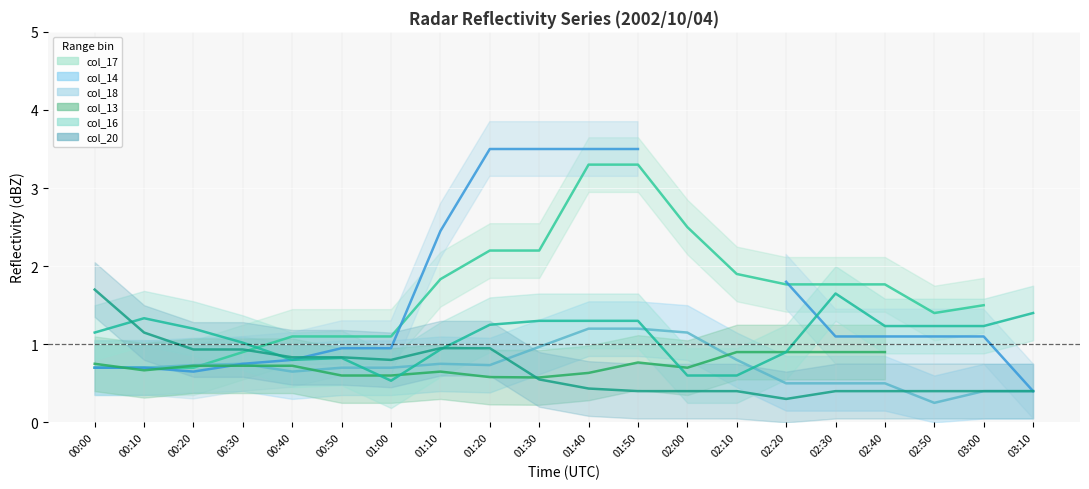

At how many categories does at least one series exceed 1?

20